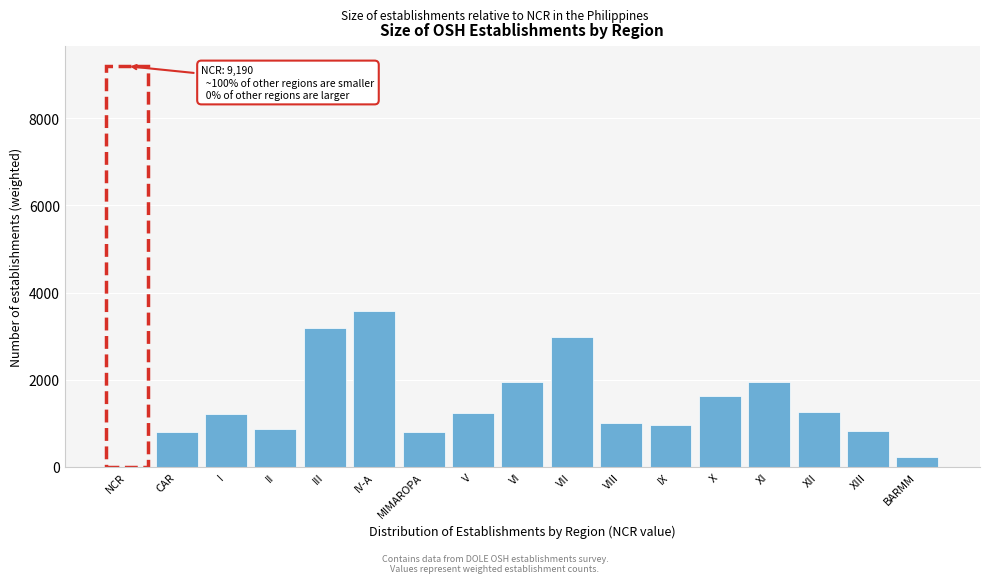

Is it true that the value at VIII is 1015.9?

True